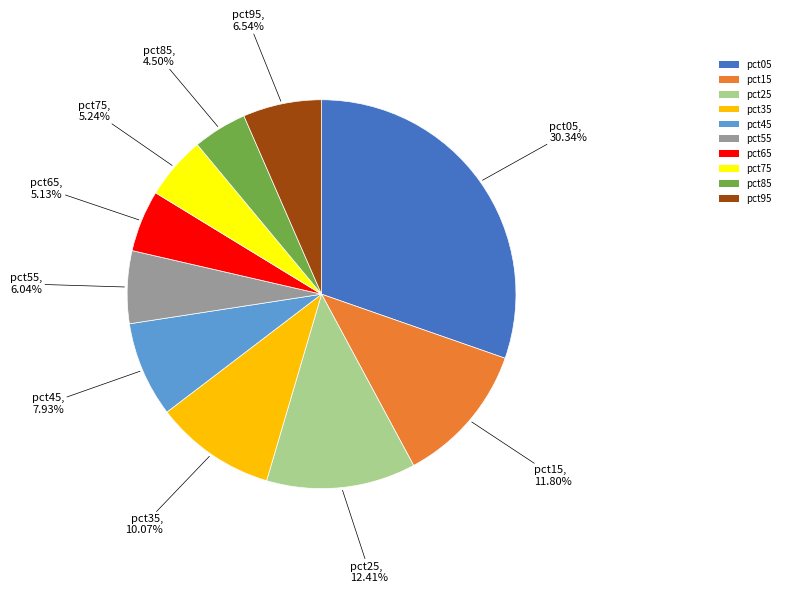

Between pct55 and pct85, which is larger?

pct55